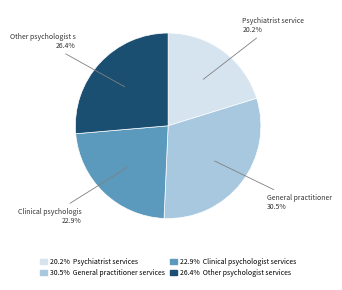

To the nearest percent, what is the difference between the largest and smallest slice percentages?

10%